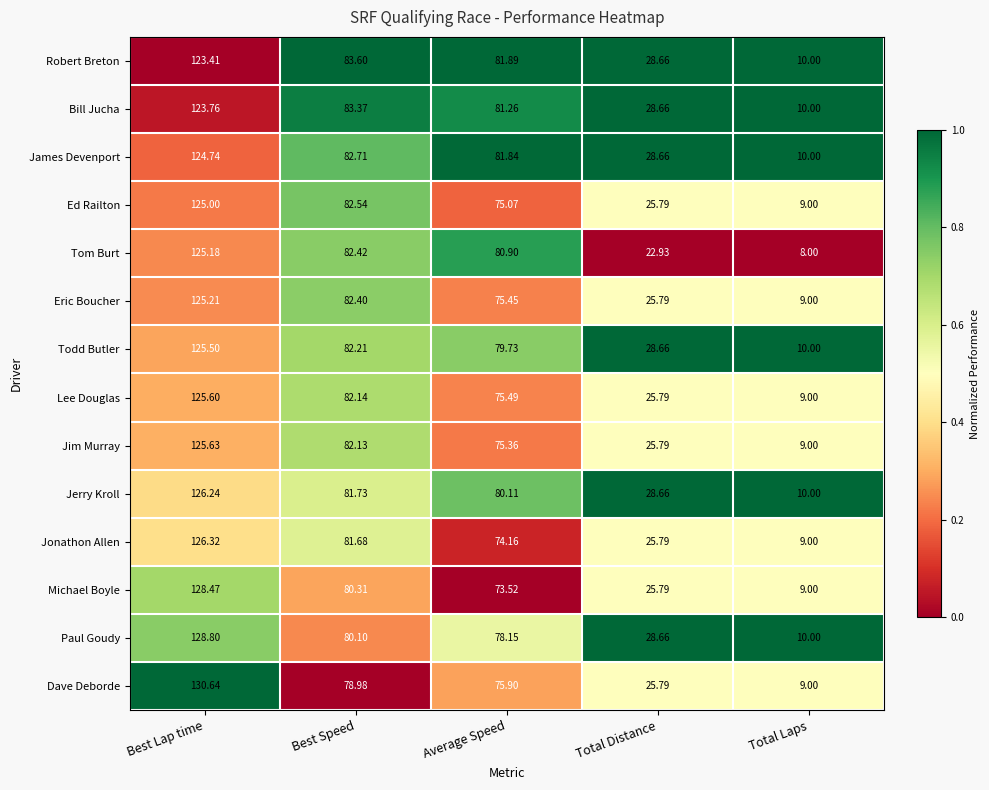

At which label does Ed Railton first exceed 75?

Best Lap time